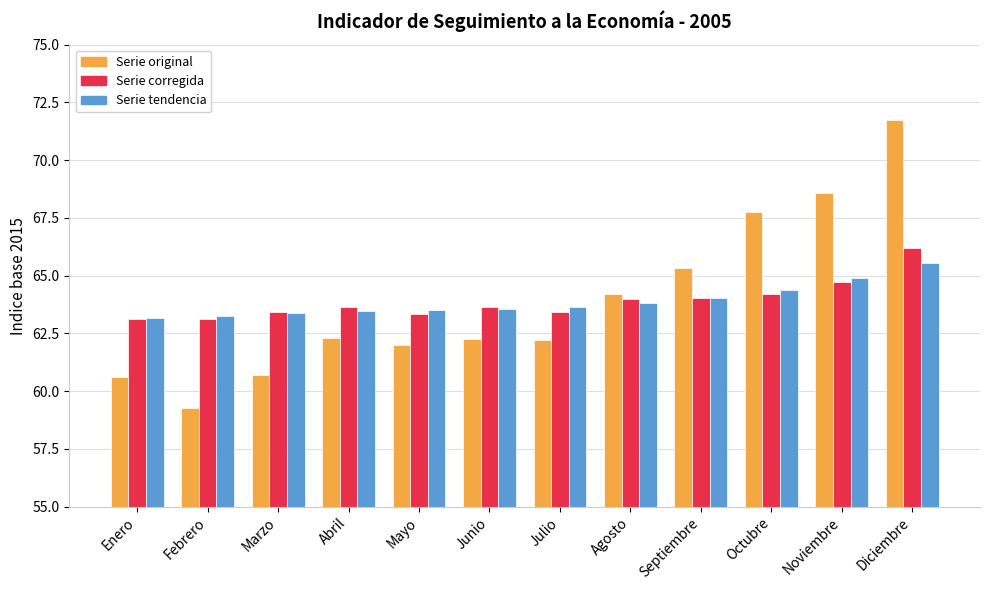

What value does the Serie tendencia series have at Diciembre?

65.5